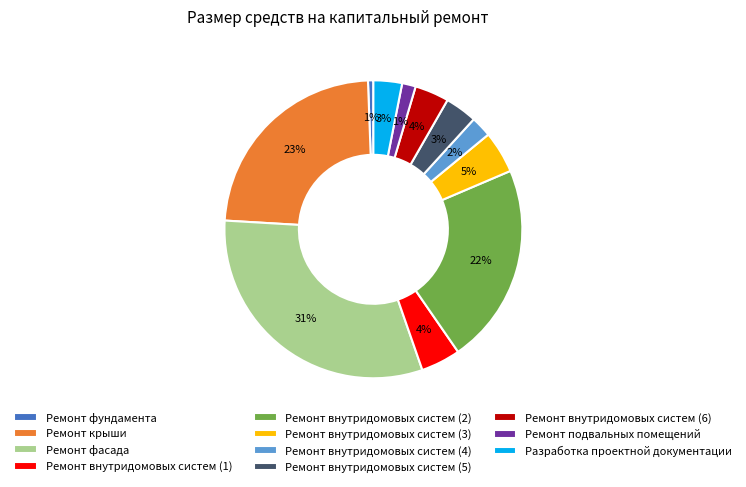

To the nearest percent, what percentage of the pie is Ремонт фундамента?

1%